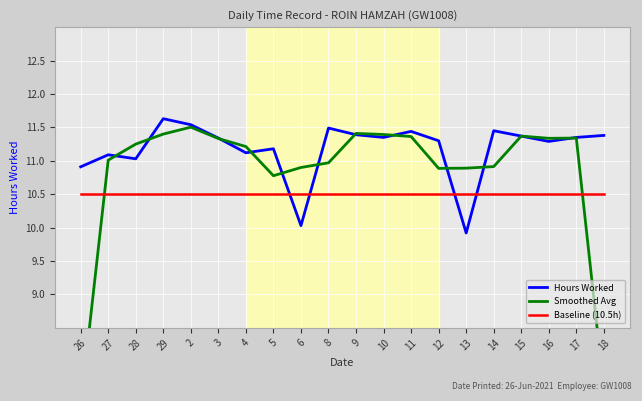

True or false: Hours Worked and Baseline (10.5h) cross at least once.

True